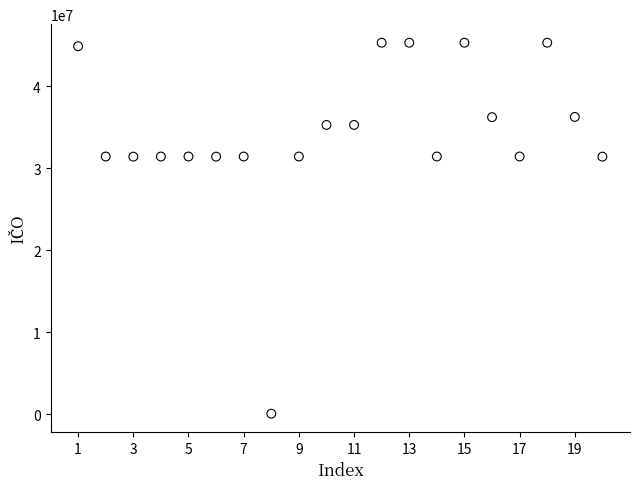

What is the range of Y values (max minus min)?

45271903